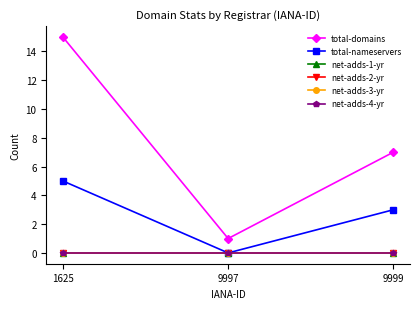

Is it true that total-domains equals 15 at 1625?

True